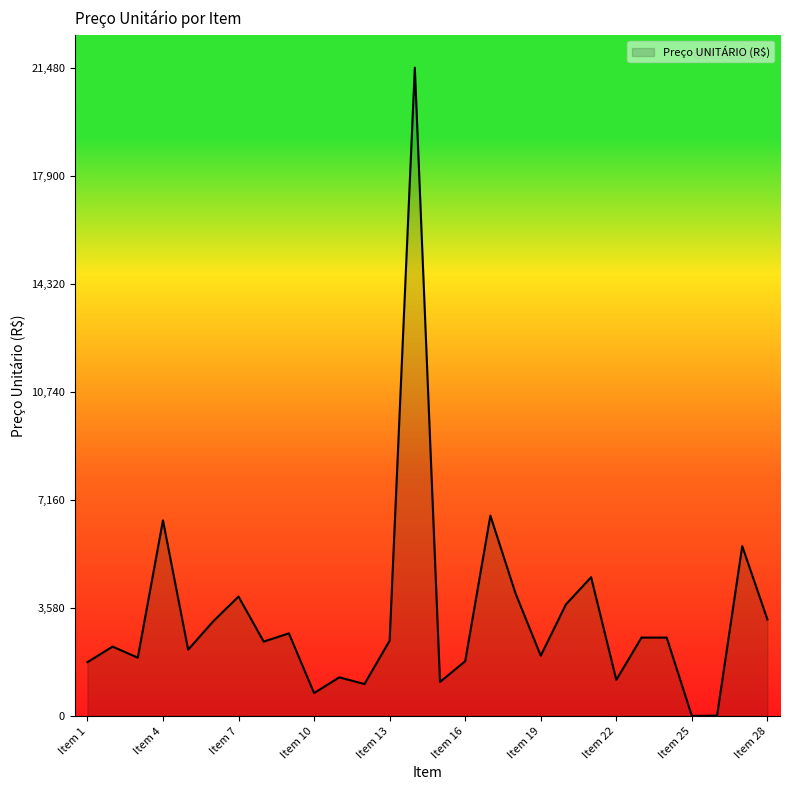

What is the difference between the maximum and minimum values?

21474